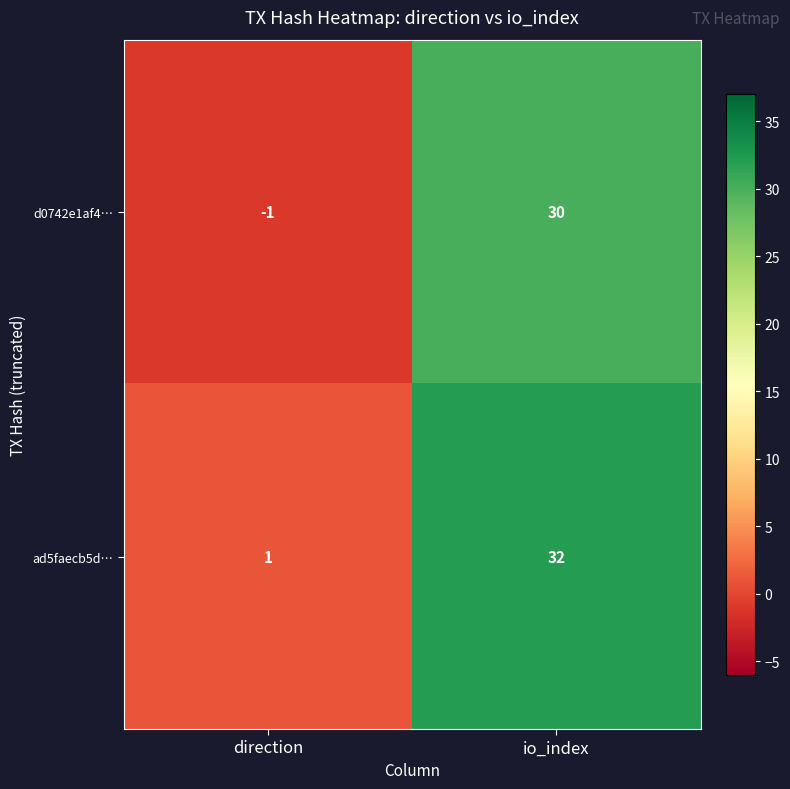

Which category has the highest value across all series?

io_index